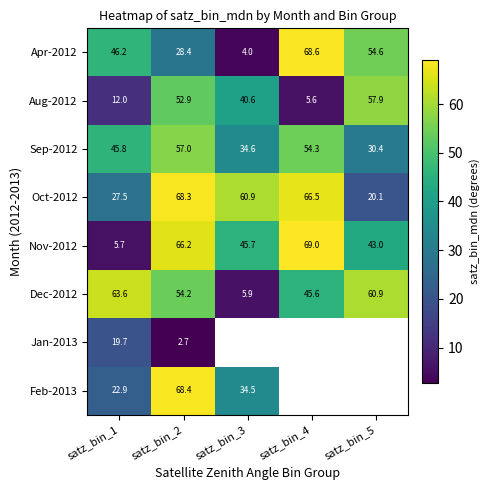

Which category has the highest value in the Aug-2012 series?

satz_bin_5